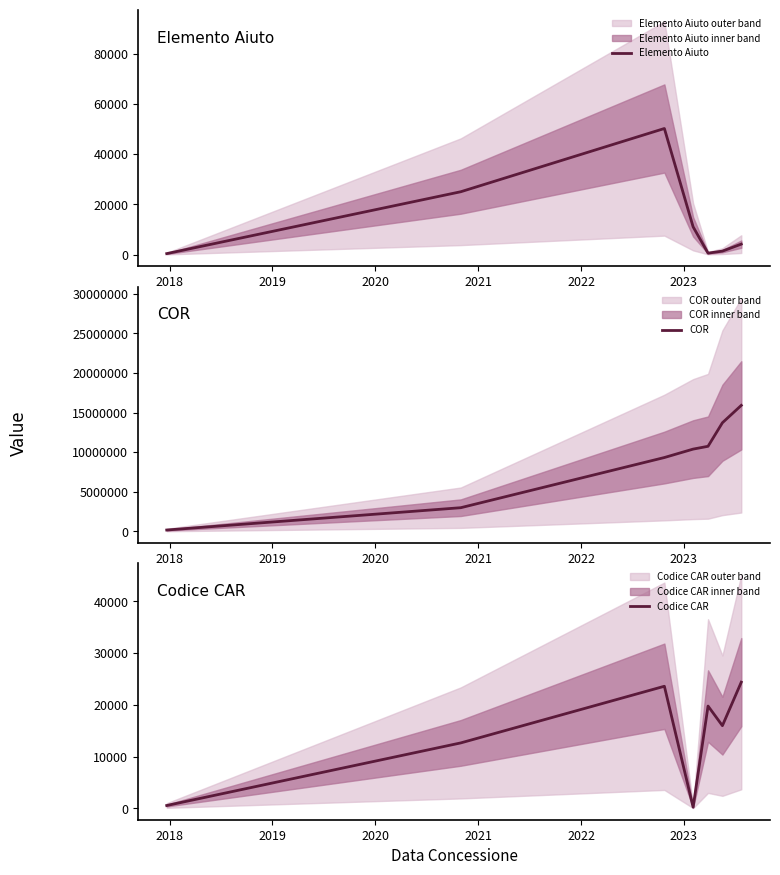

What is the value of the Elemento Aiuto point at the 3rd from the left?

50177.3